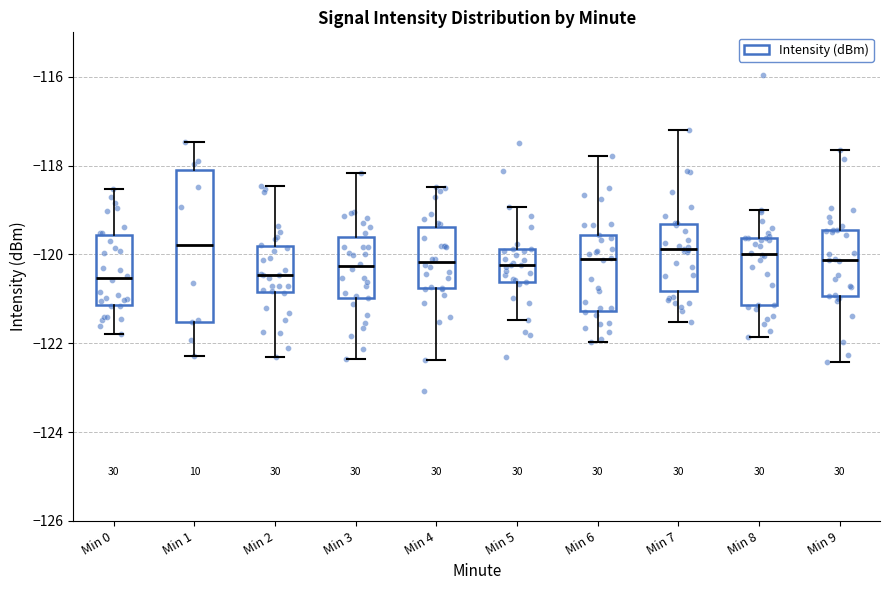

Reading left to right, transcribe this box plot: for each box, give where its median line is, the range the box spans, and where its two whiskers end, as read against the y-axis. The values are not printed on the chart, so give them approximately, as read against the axis.

Min 0: median -120.6, box -121.2 to -119.6, whiskers -121.8 to -118.6
Min 1: median -119.8, box -121.6 to -118.0, whiskers -122.2 to -117.4
Min 2: median -120.4, box -120.8 to -119.8, whiskers -122.4 to -118.4
Min 3: median -120.2, box -121.0 to -119.6, whiskers -122.4 to -118.2
Min 4: median -120.2, box -120.8 to -119.4, whiskers -122.4 to -118.4
Min 5: median -120.2, box -120.6 to -119.8, whiskers -121.4 to -119.0
Min 6: median -120.2, box -121.2 to -119.6, whiskers -122.0 to -117.8
Min 7: median -119.8, box -120.8 to -119.4, whiskers -121.6 to -117.2
Min 8: median -120.0, box -121.2 to -119.6, whiskers -121.8 to -119.0
Min 9: median -120.2, box -121.0 to -119.4, whiskers -122.4 to -117.6